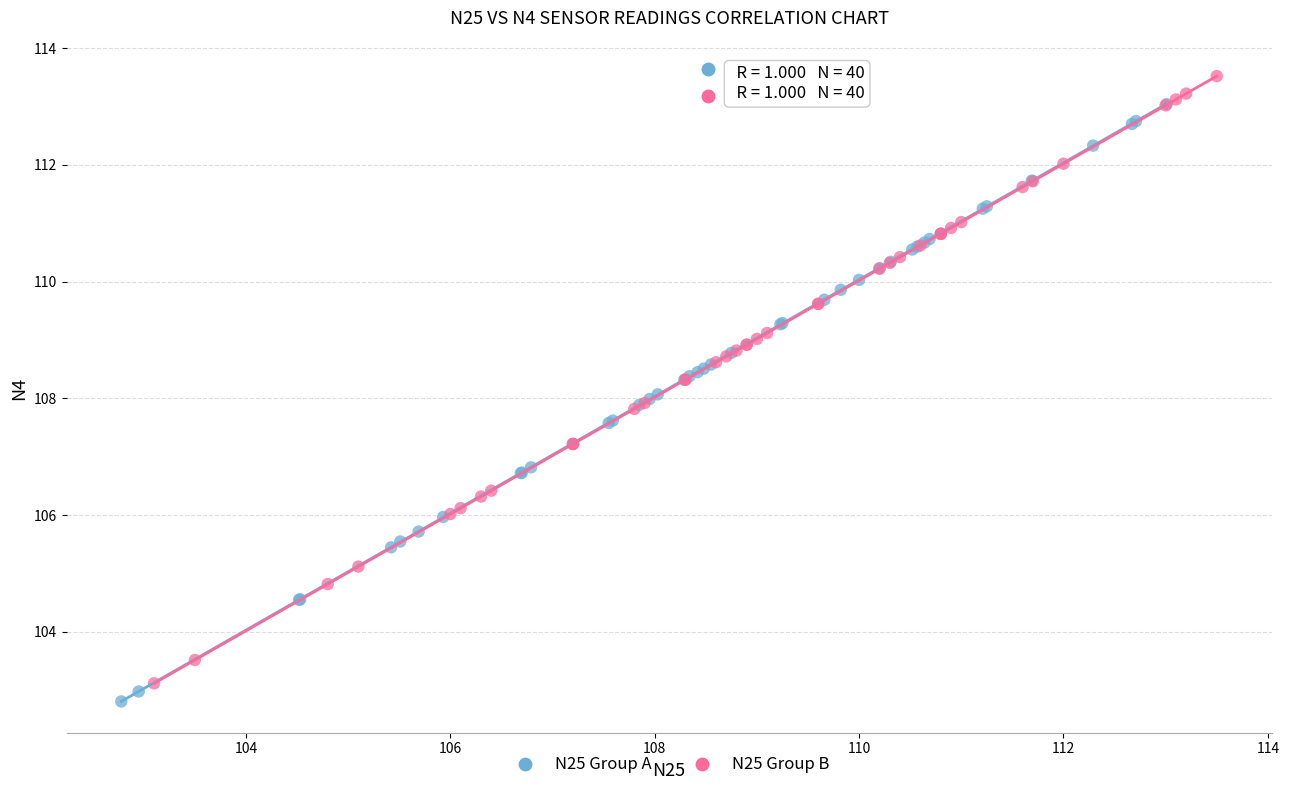

Which series reaches the maximum Y coordinate?

N25 Group B